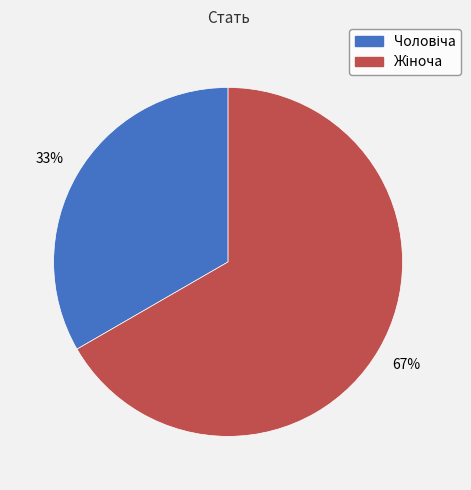

Is there a majority slice in this chart?

Yes